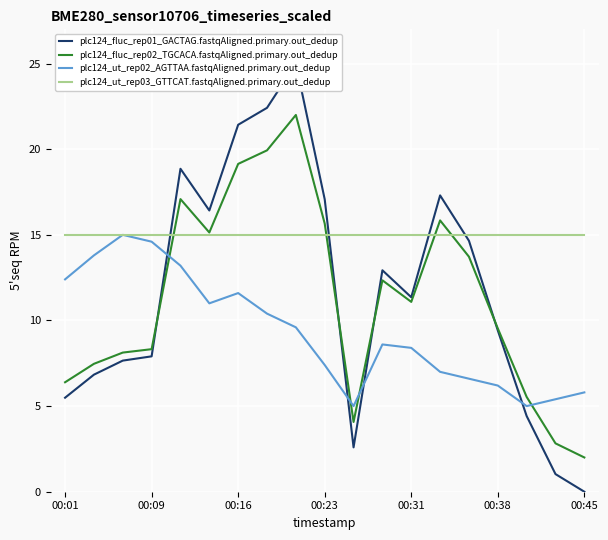

Is this an area chart (filled region under the line)?

No